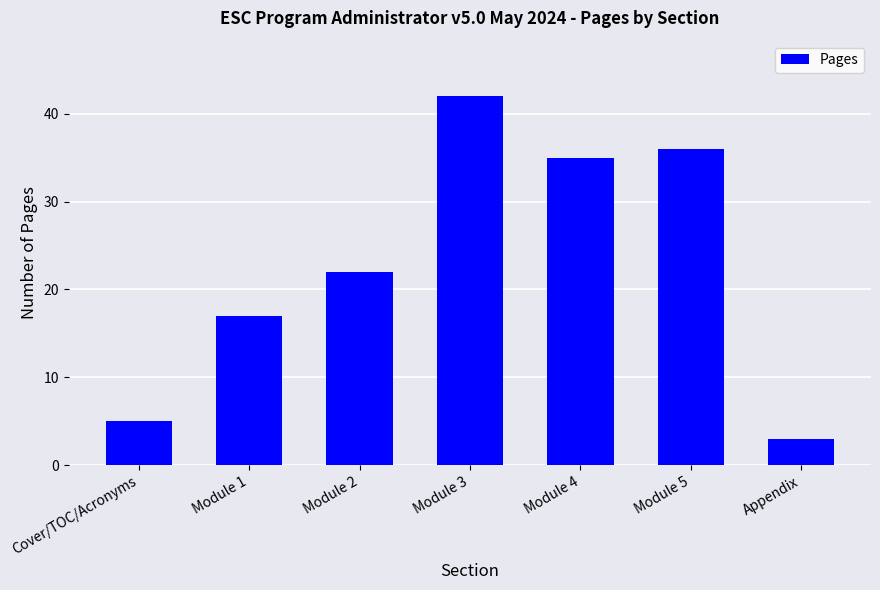

How many bars are there in total?

7